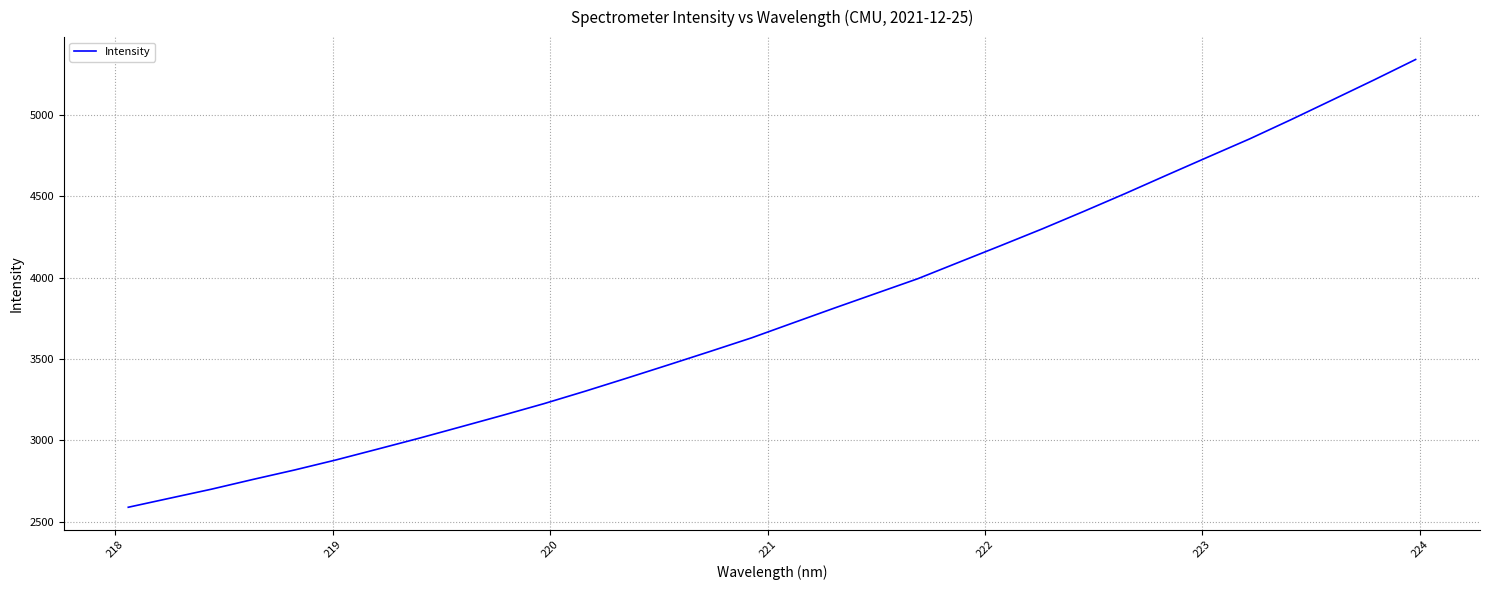

How many values are below 3721?

16